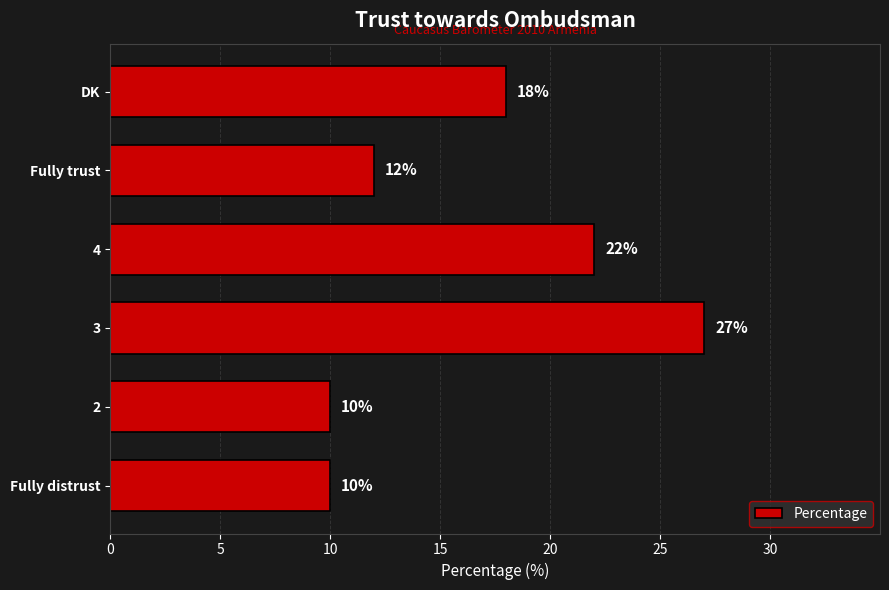

What is the ratio of the value at 4 to the value at Fully trust?

1.8